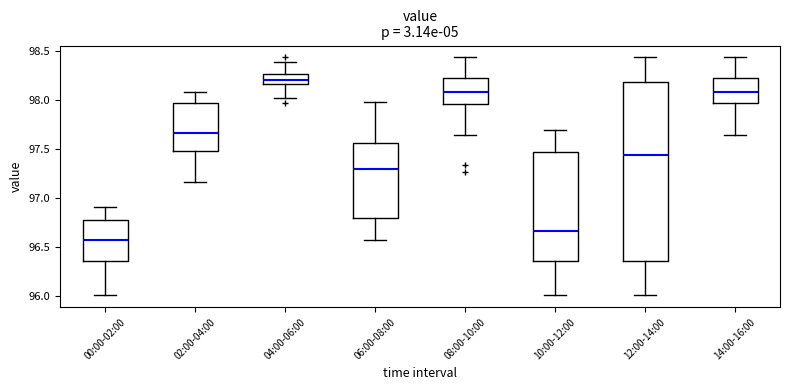

Comparing the boxes themselves (not the whiskers), which one is the tallest?

12:00-14:00